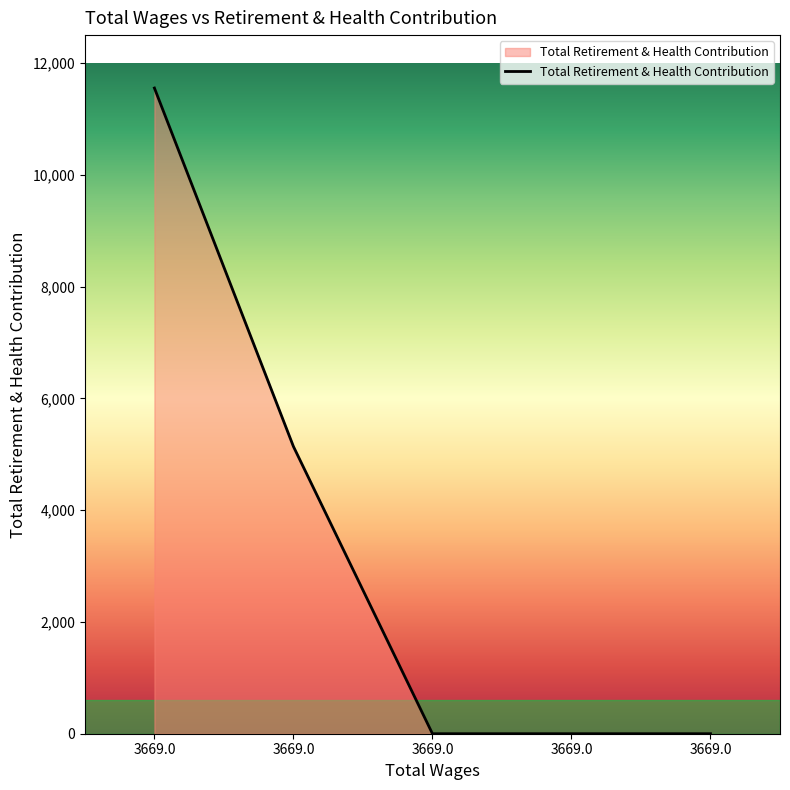

What is the sum of all values?

16692